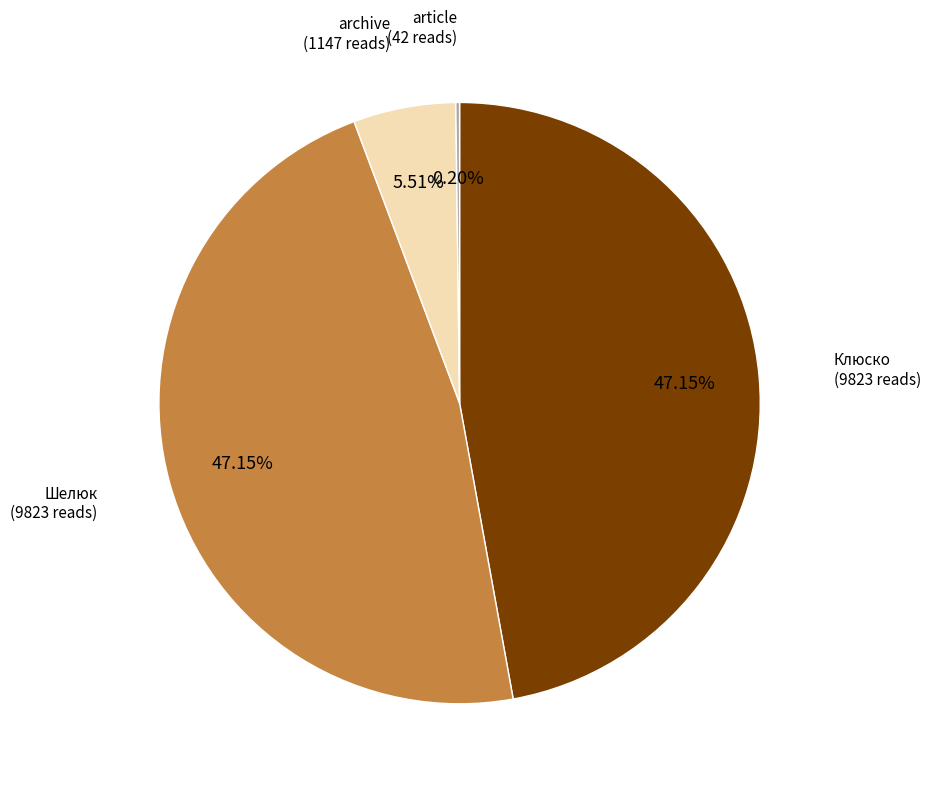

Is there any slice that represents more than half of the pie?

No